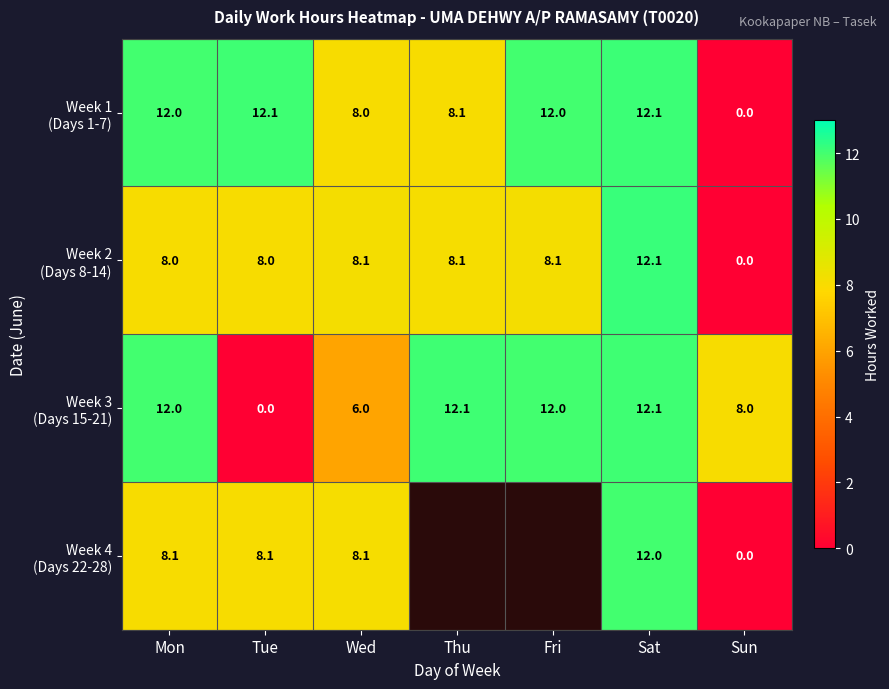

At which category does the chart reach its minimum across all series?

Sun